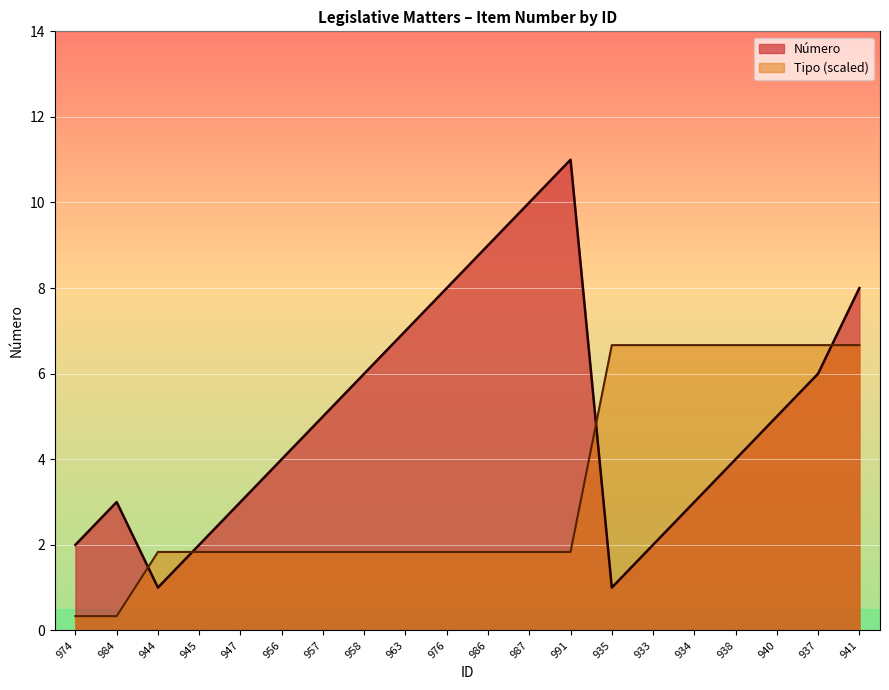

Reading right to left, extract all data points from this chart.

Número: 8.0	6.0	5.0	4.0	3.0	2.0	1.0	11.0	10.0	9.0	8.0	7.0	6.0	5.0	4.0	3.0	2.0	1.0	3.0	2.0
Tipo Count: 6.7	6.7	6.7	6.7	6.7	6.7	6.7	1.8	1.8	1.8	1.8	1.8	1.8	1.8	1.8	1.8	1.8	1.8	0.3	0.3